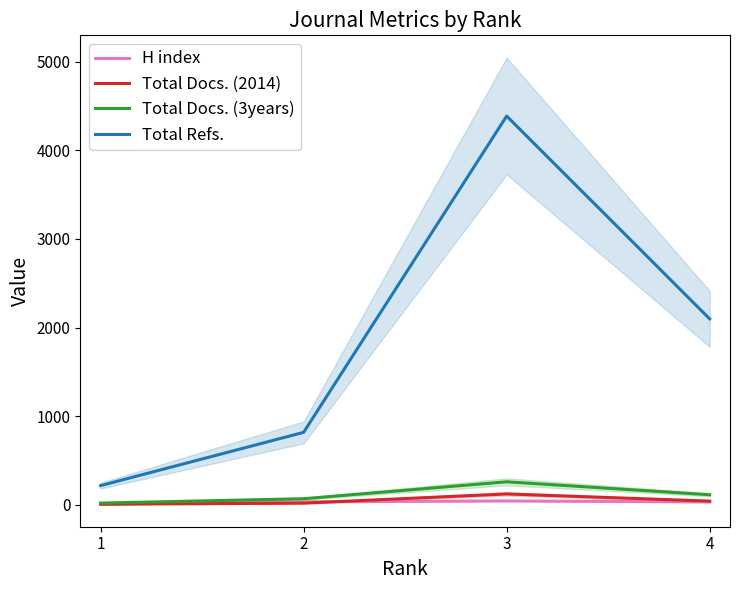

True or false: Total Docs. (3years) has a value of 113 at 4.

True